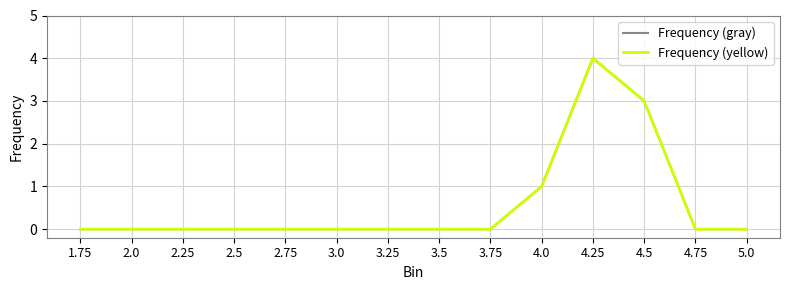

Does the chart have visible grid lines?

Yes